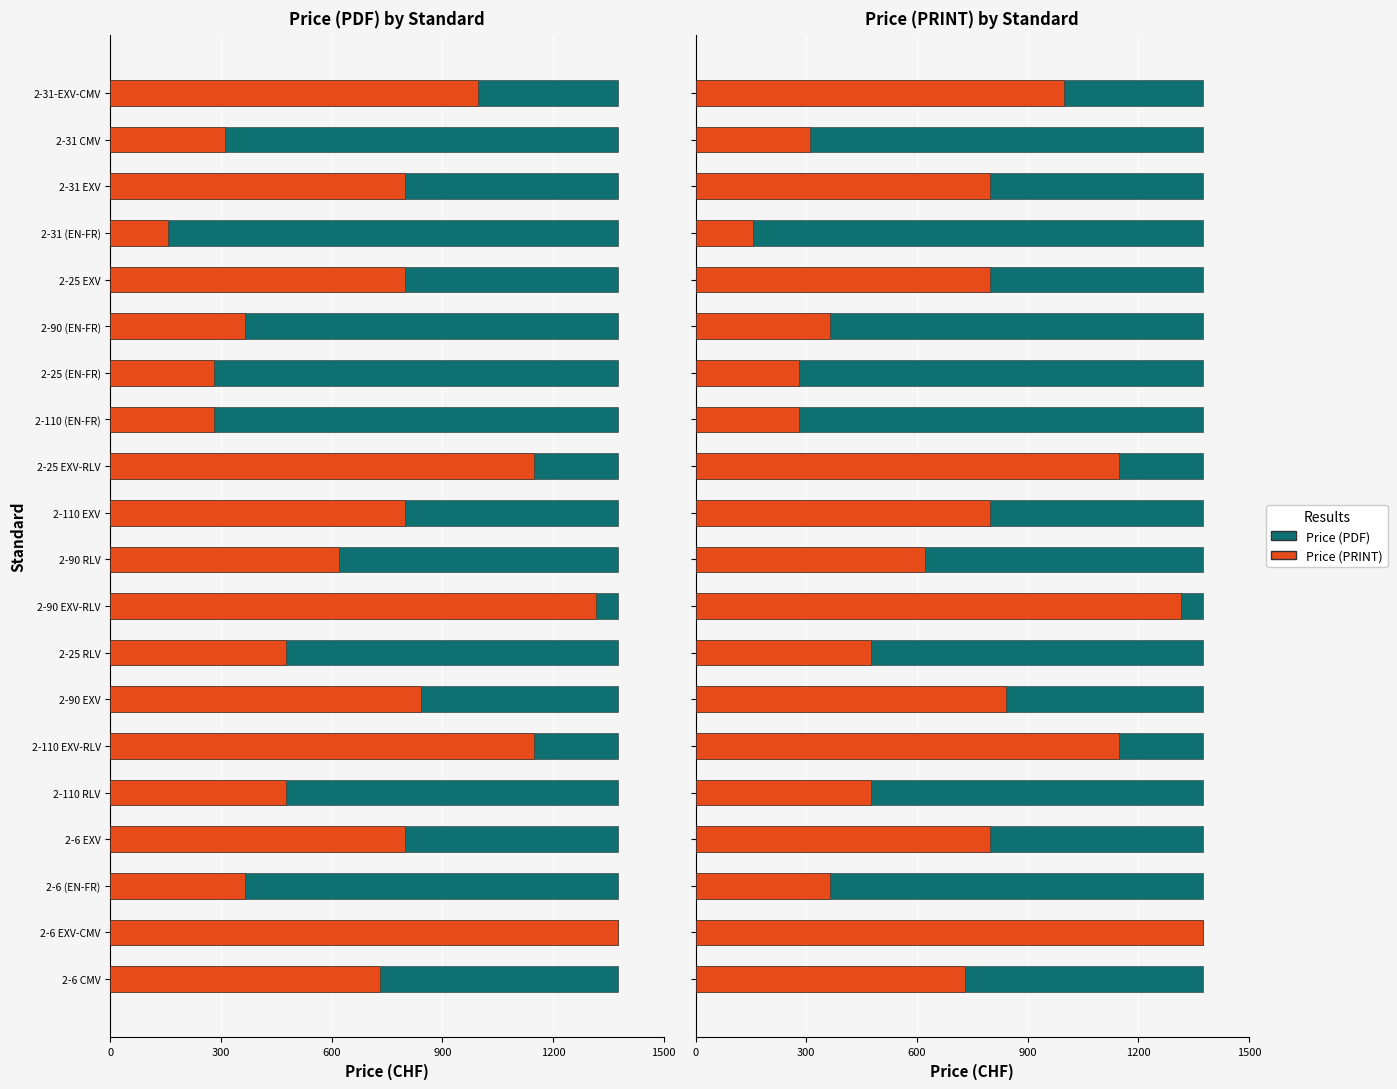

True or false: Price (PRINT) has a value of 258.1 at 2-31 (EN-FR).

False